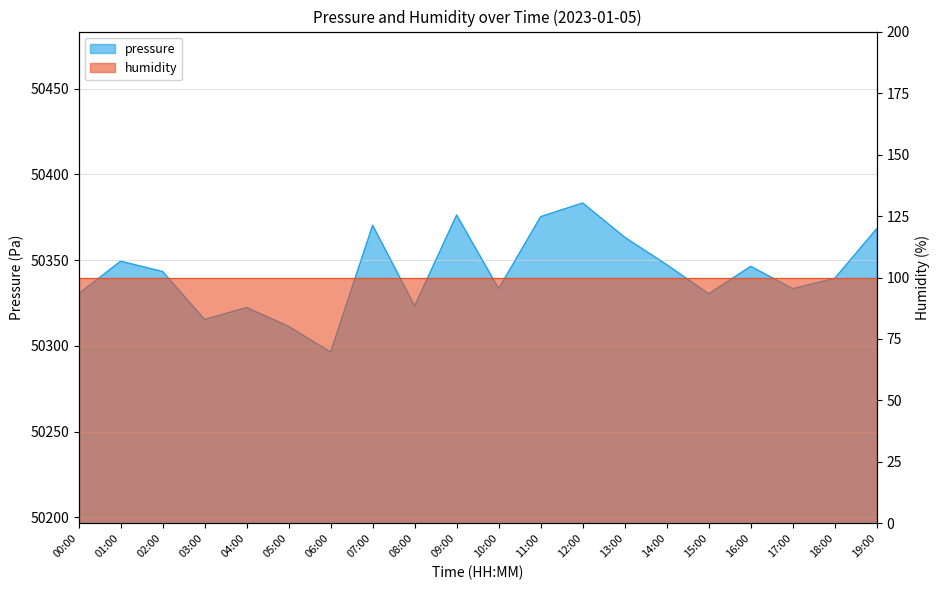

List the labels in order of value, largest first.

12:00, 09:00, 11:00, 07:00, 19:00, 13:00, 01:00, 14:00, 16:00, 02:00, 18:00, 10:00, 17:00, 00:00, 15:00, 08:00, 04:00, 03:00, 05:00, 06:00